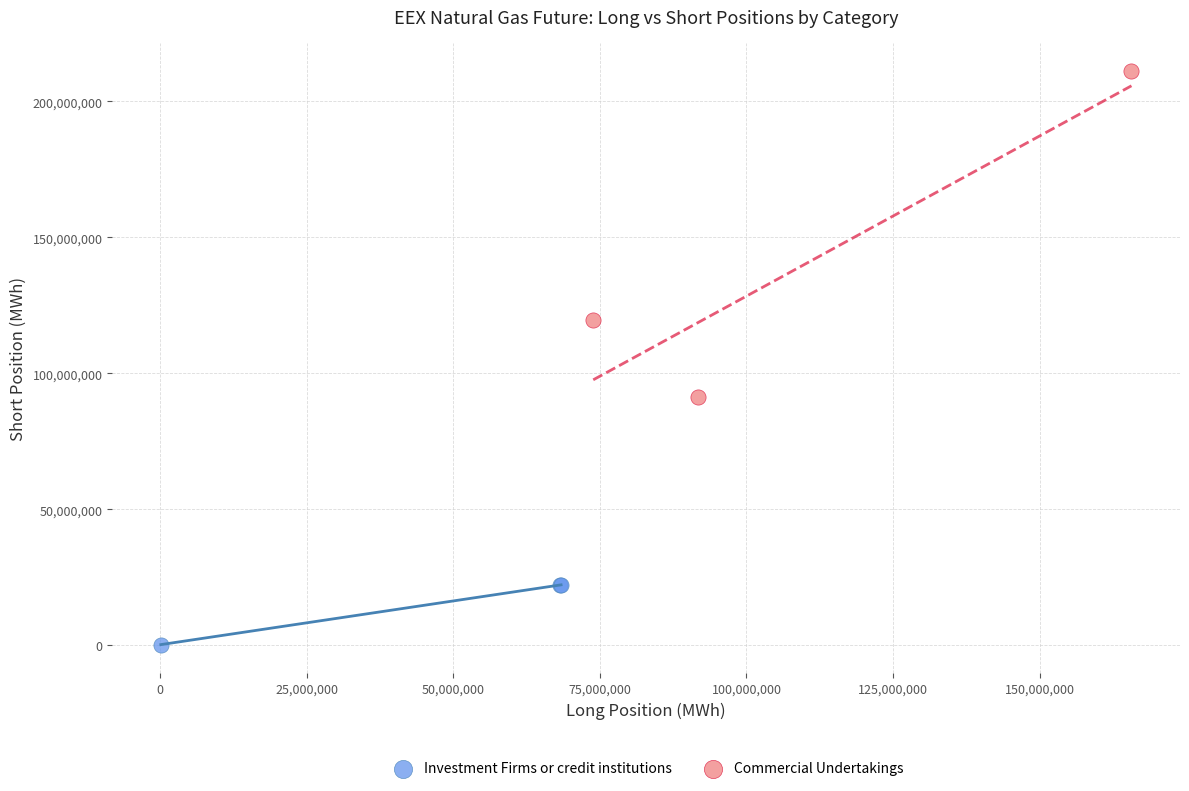

Which series contains the lowest Y value?

Investment Firms or credit institutions